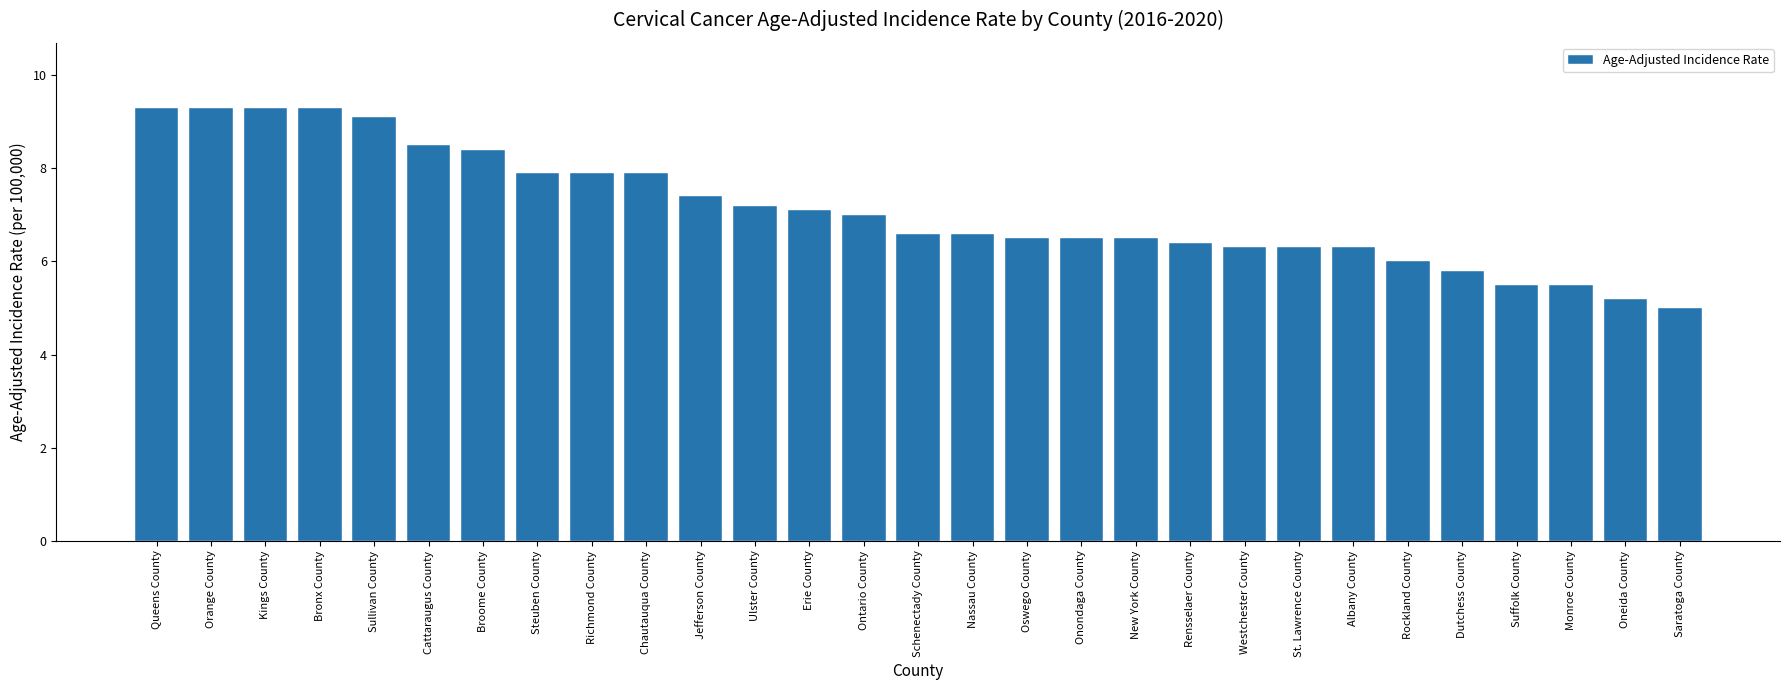

Is it true that the value at Erie County is 4.0?

False